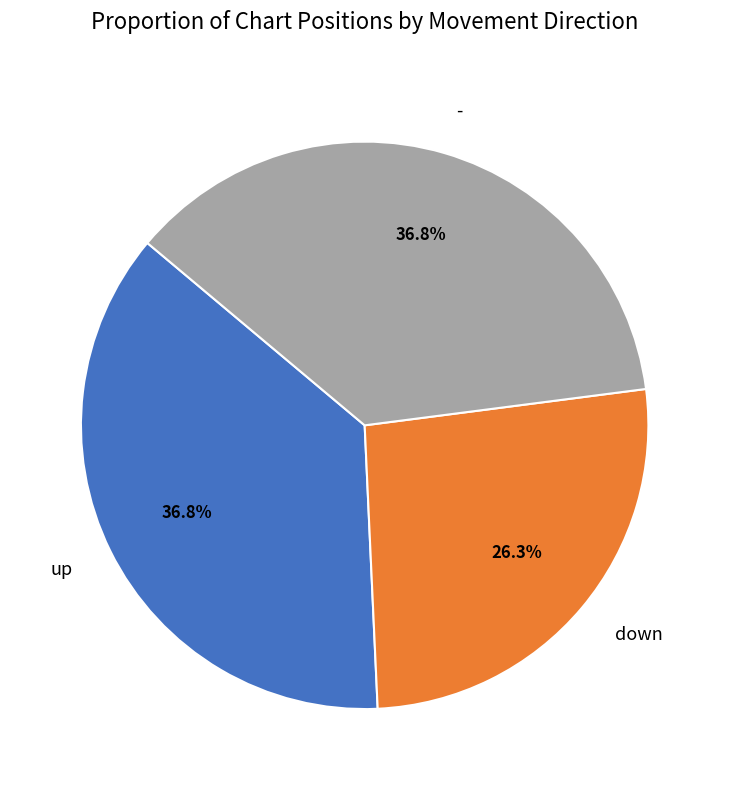

Which has a higher value, up or down?

up